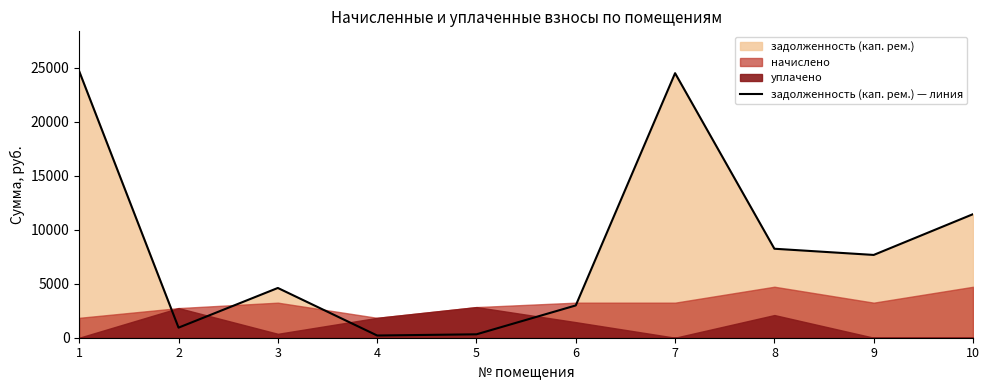

How many interior local valleys (lower than both neighbors) does the data have?

3